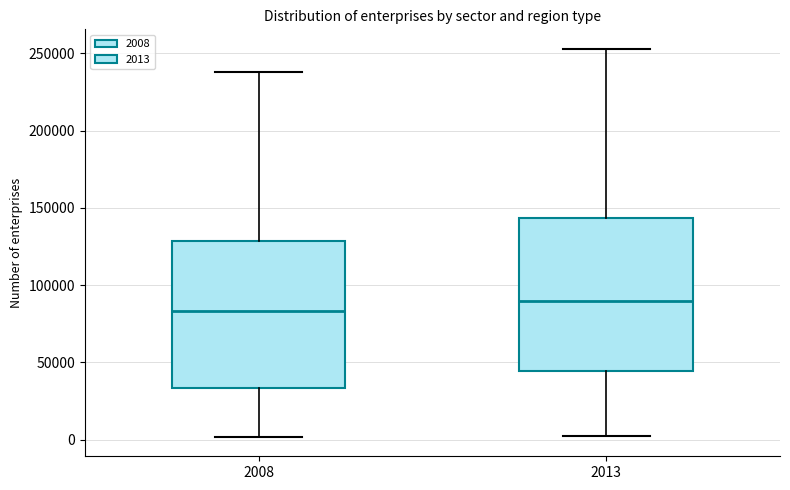

Which box's median line is the highest?

2013